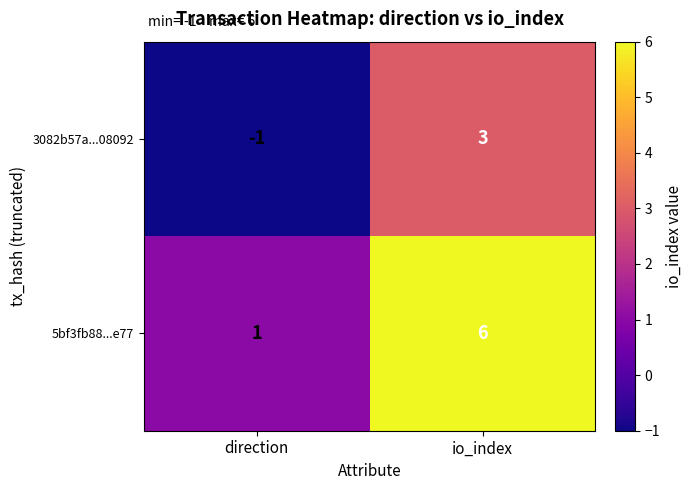

Which category has the highest value across all series?

io_index